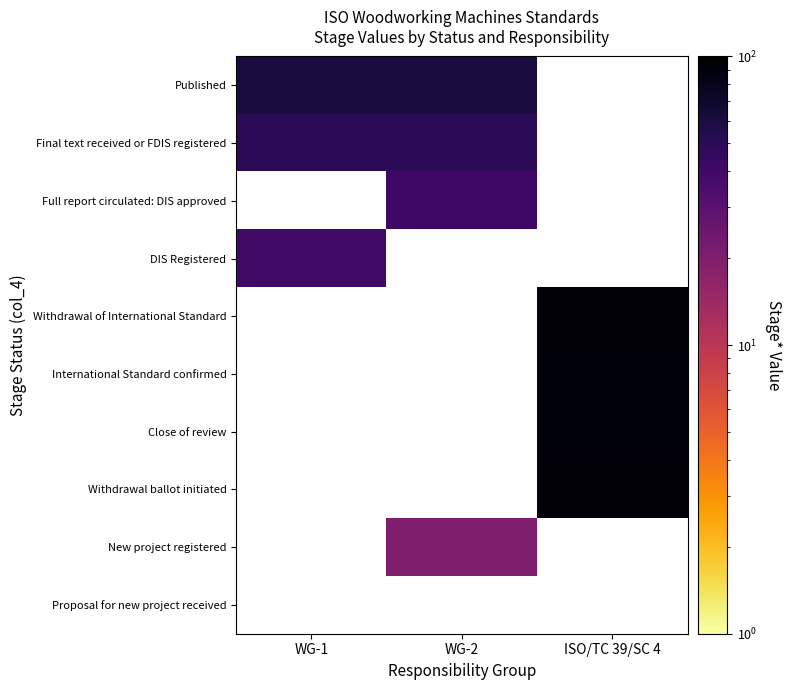

Which category has the lowest value across all series?

WG-2